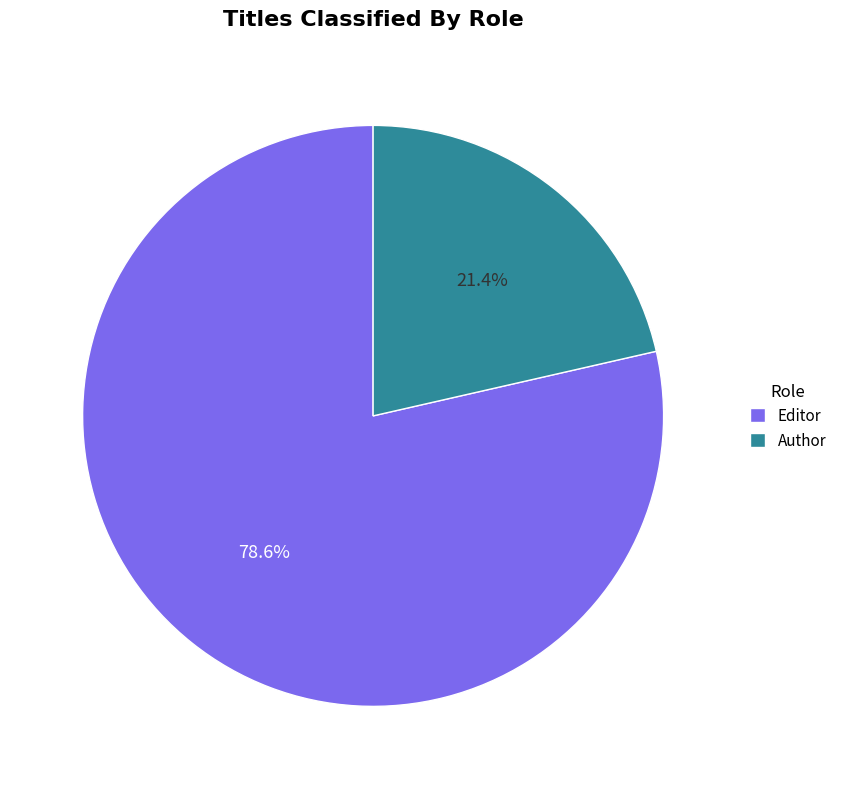

Is the sum of Editor and Author greater than half?

Yes